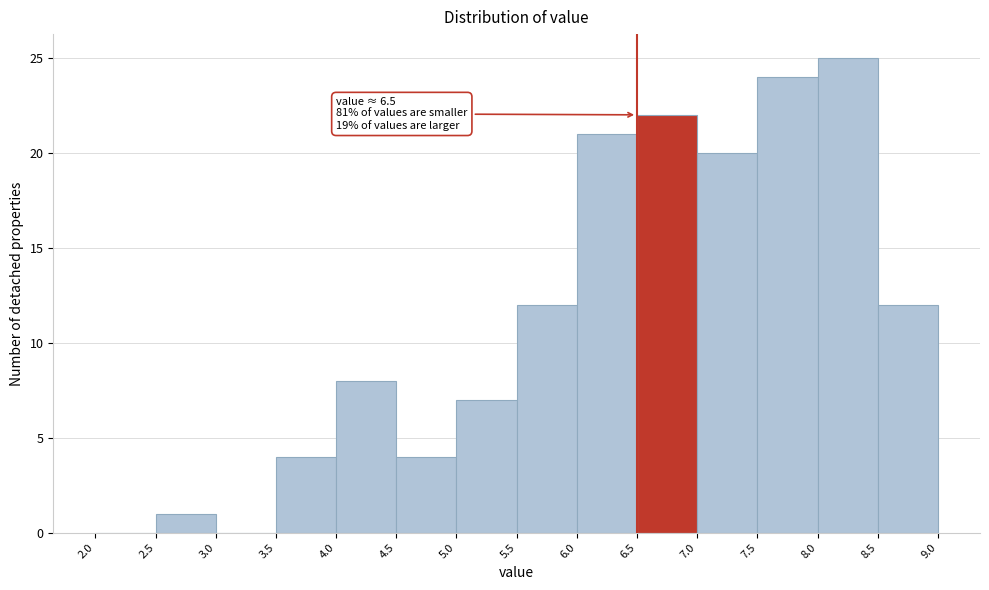

Over which range of the x-axis is the bar tallest?

8.0 to 8.5